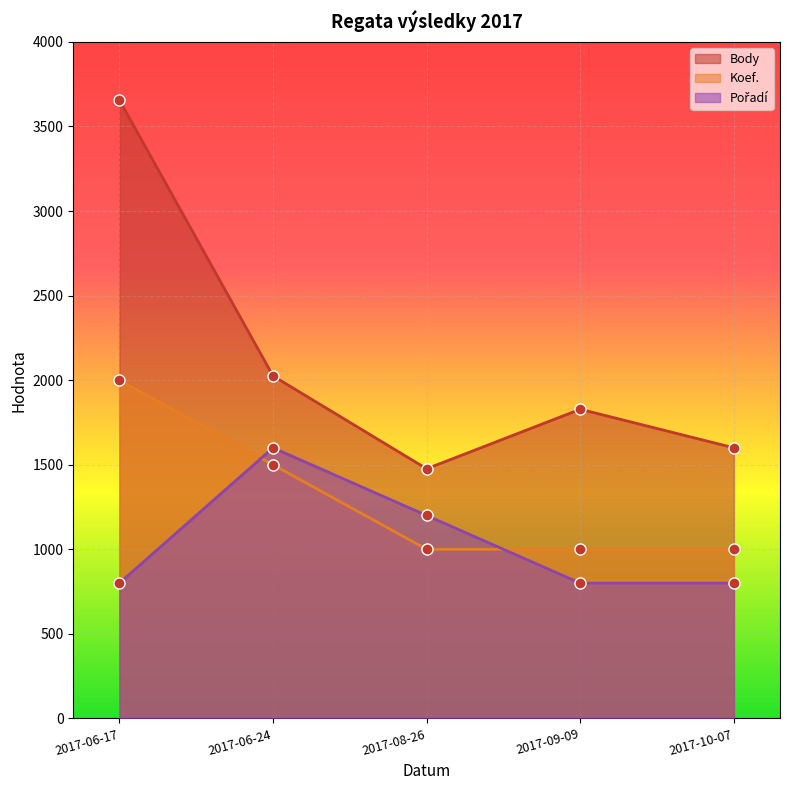

What is the value of the Body point at the 4th from the left?

1828